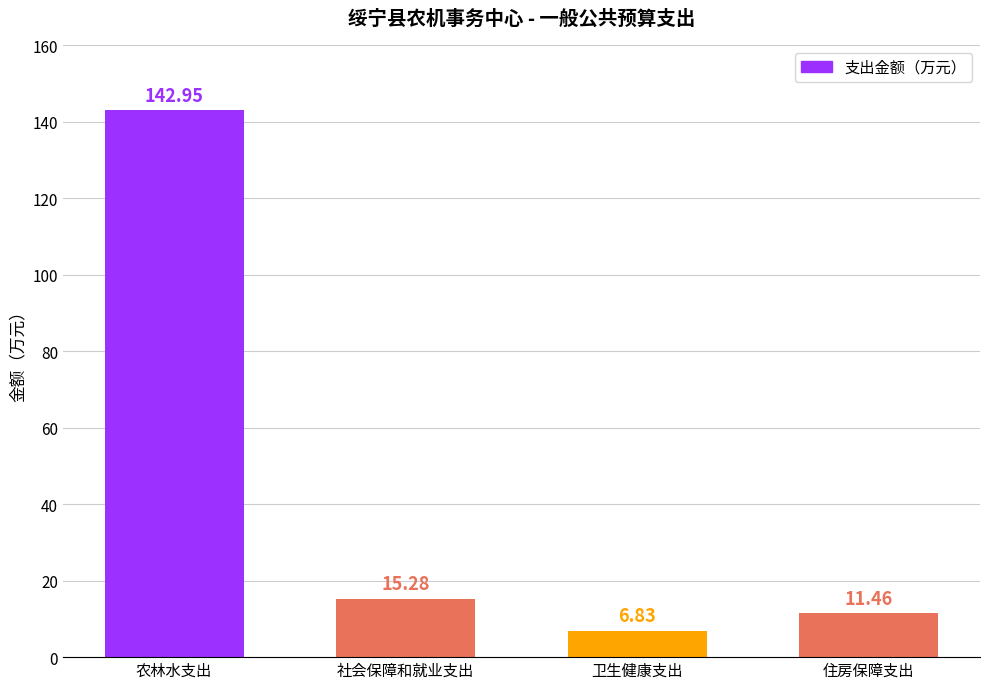

What is the minimum value shown in the chart?

6.8